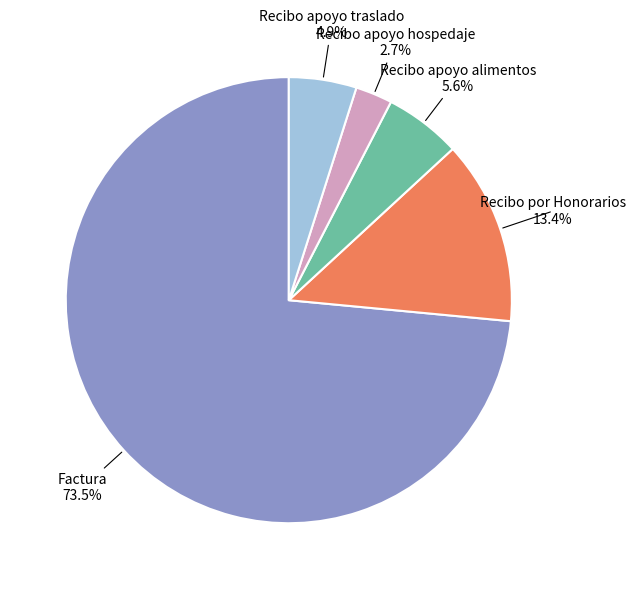

Which has a higher value, Recibo apoyo traslado or Recibo por Honorarios?

Recibo por Honorarios